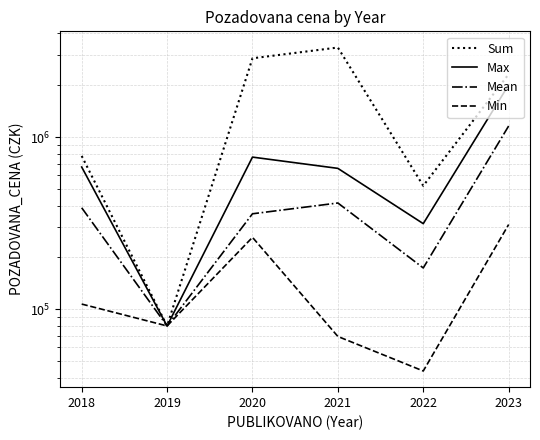

Where does the Mean series first go above 388600?

2021